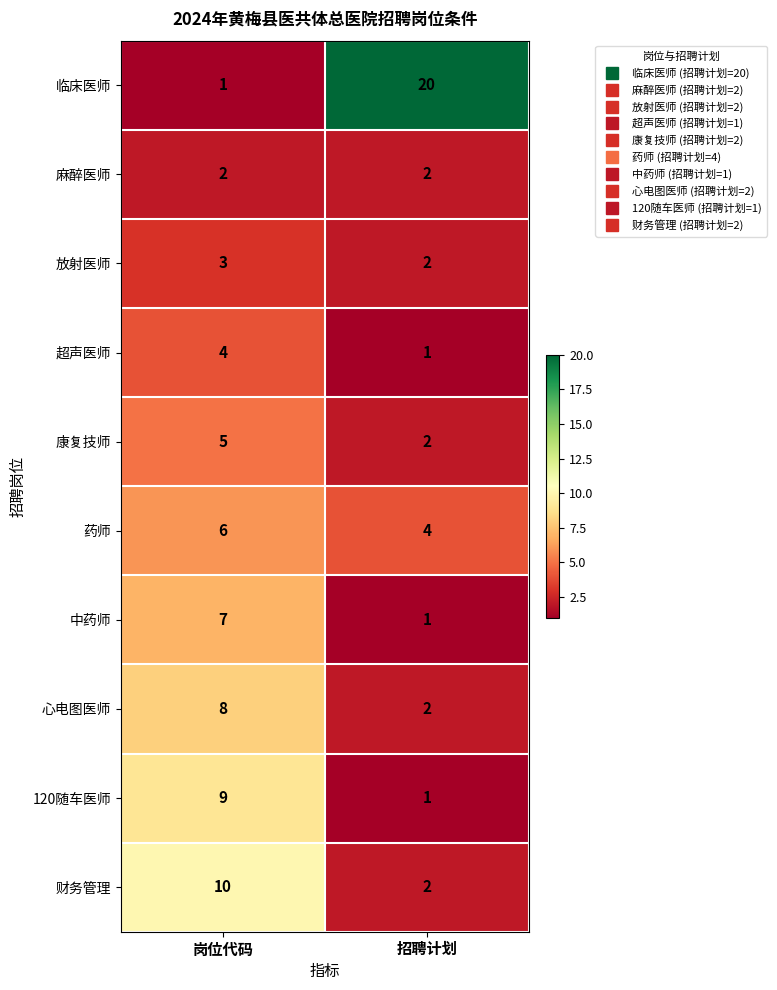

What is the sum of all 临床医师 values?

21